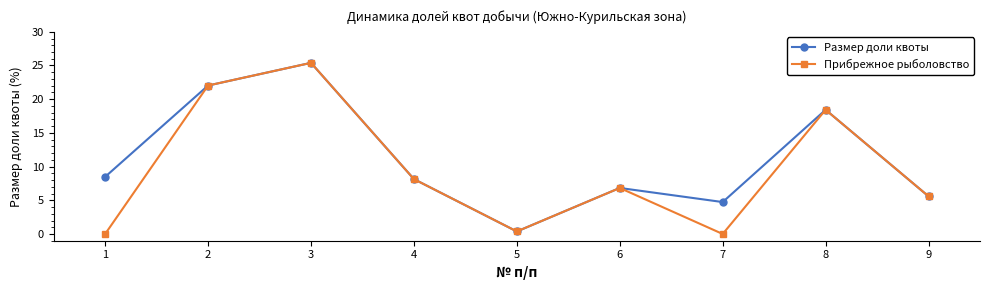

Which series has the widest spread of values?

Прибрежное рыболовство